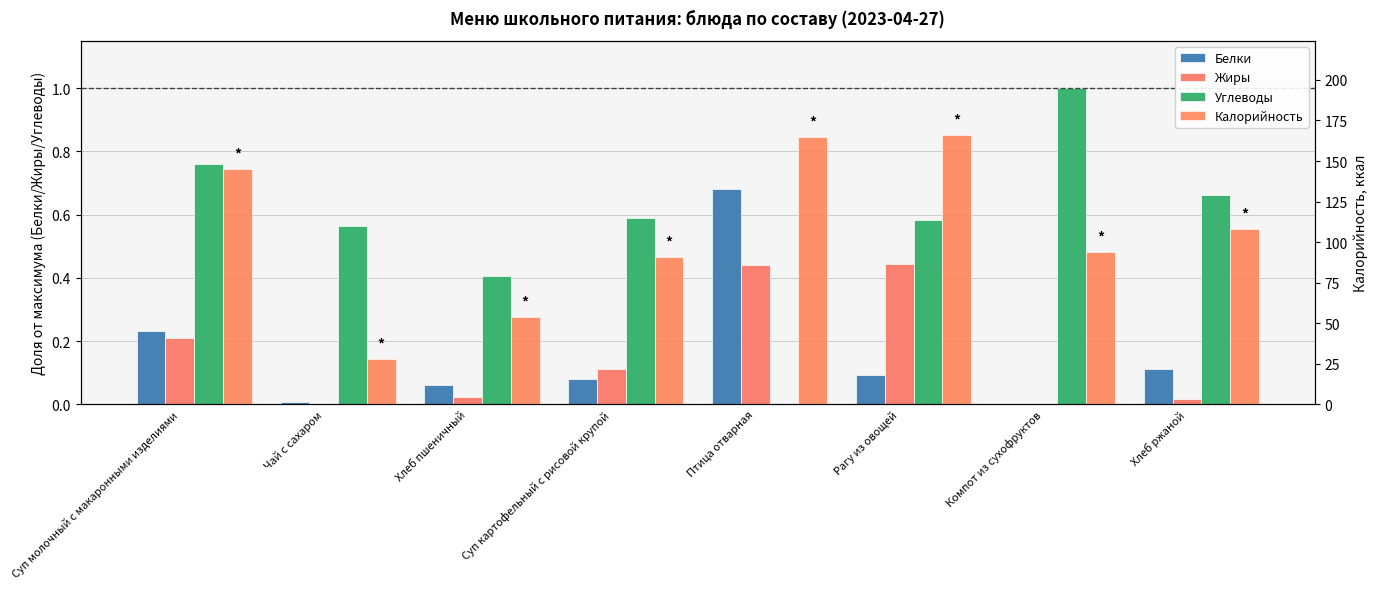

What is the average value of the Жиры series?

0.2